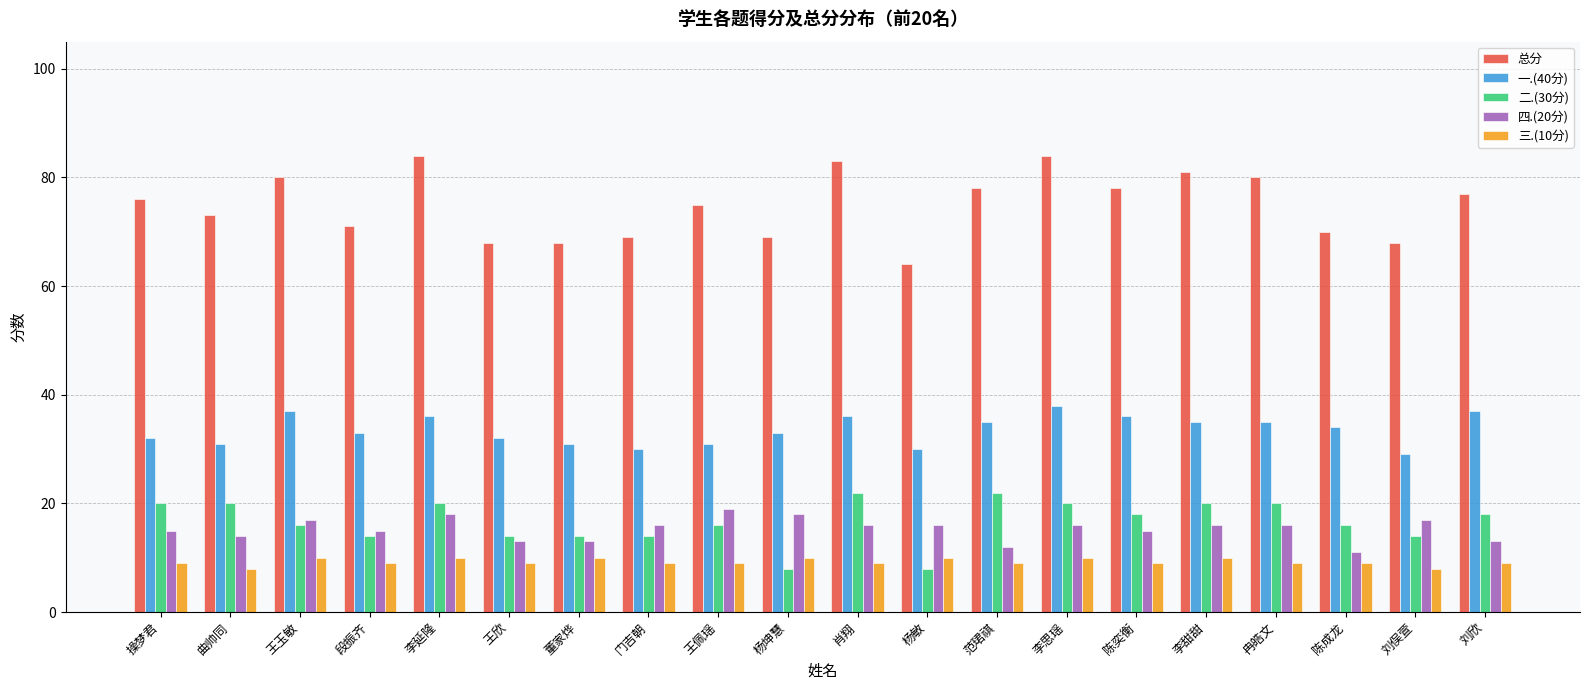

What is the difference between the 一.(40分) values at 董家烨 and 王玉敏?

6